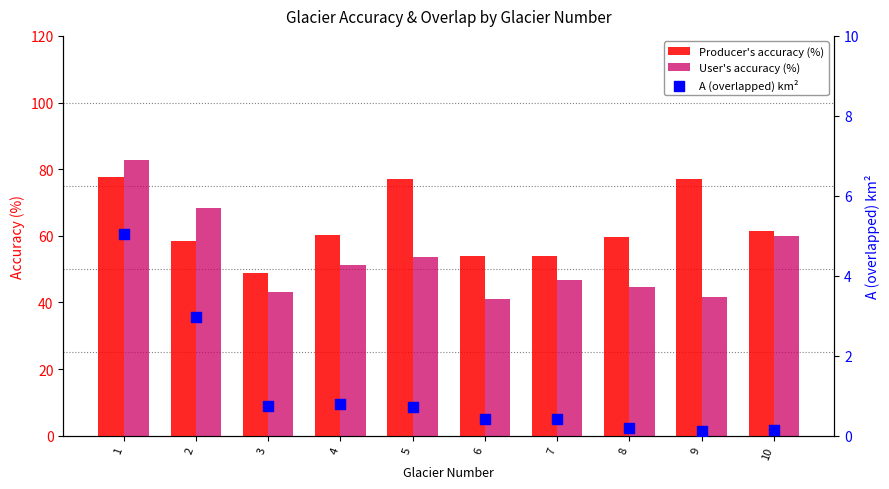

At which category is the sum across all series the highest?

1